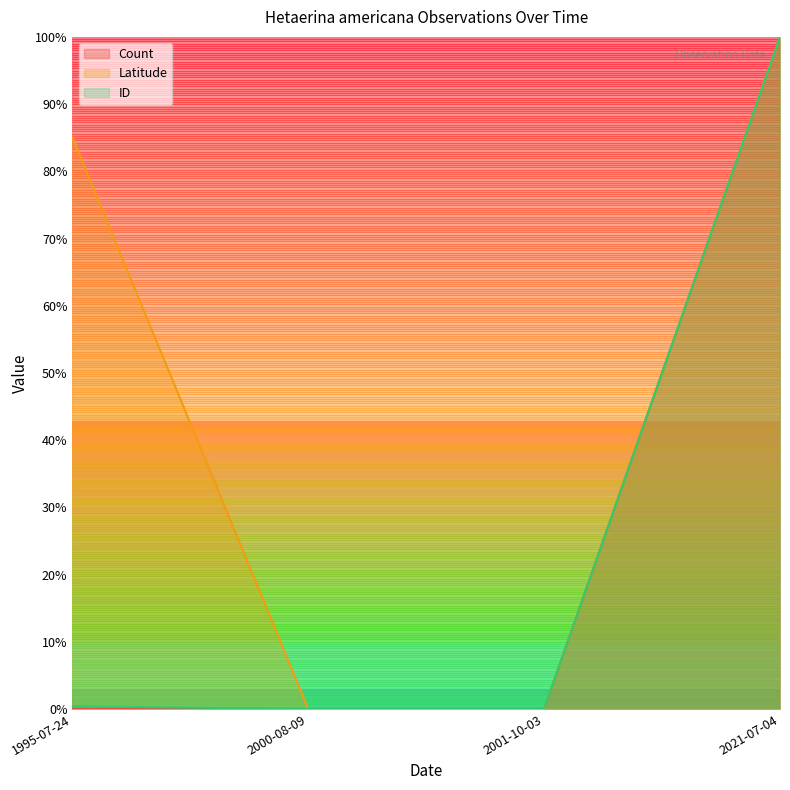

True or false: Count and ID cross at least once.

False